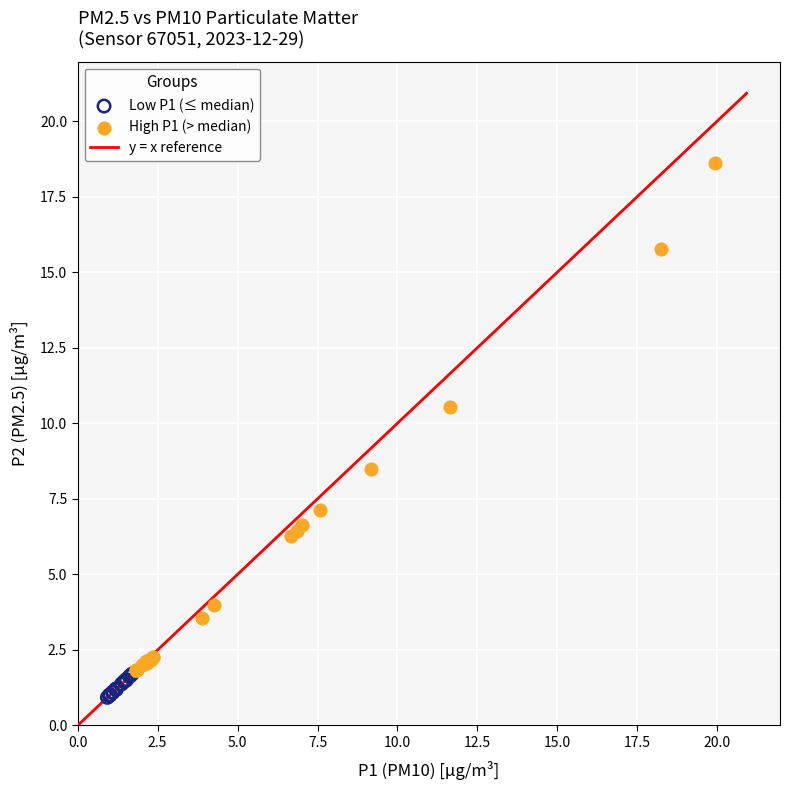

Which series has the widest spread of Y values?

High P1 (> median)